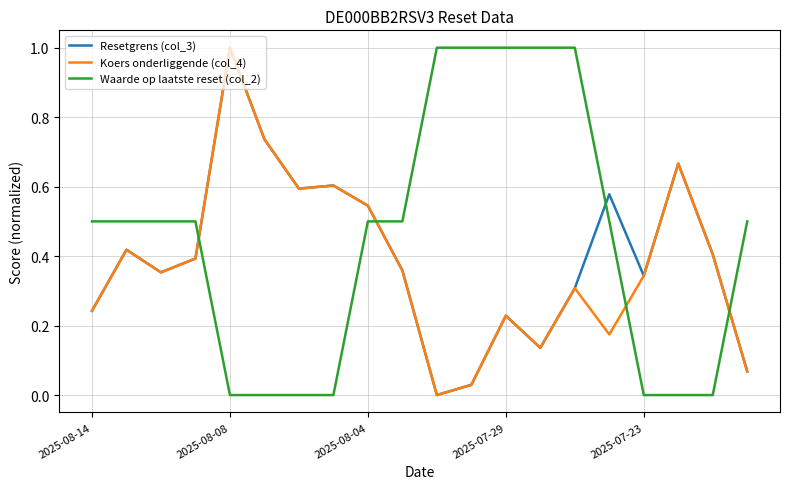

What is the highest value of the Resetgrens (col_3) series?

1.0